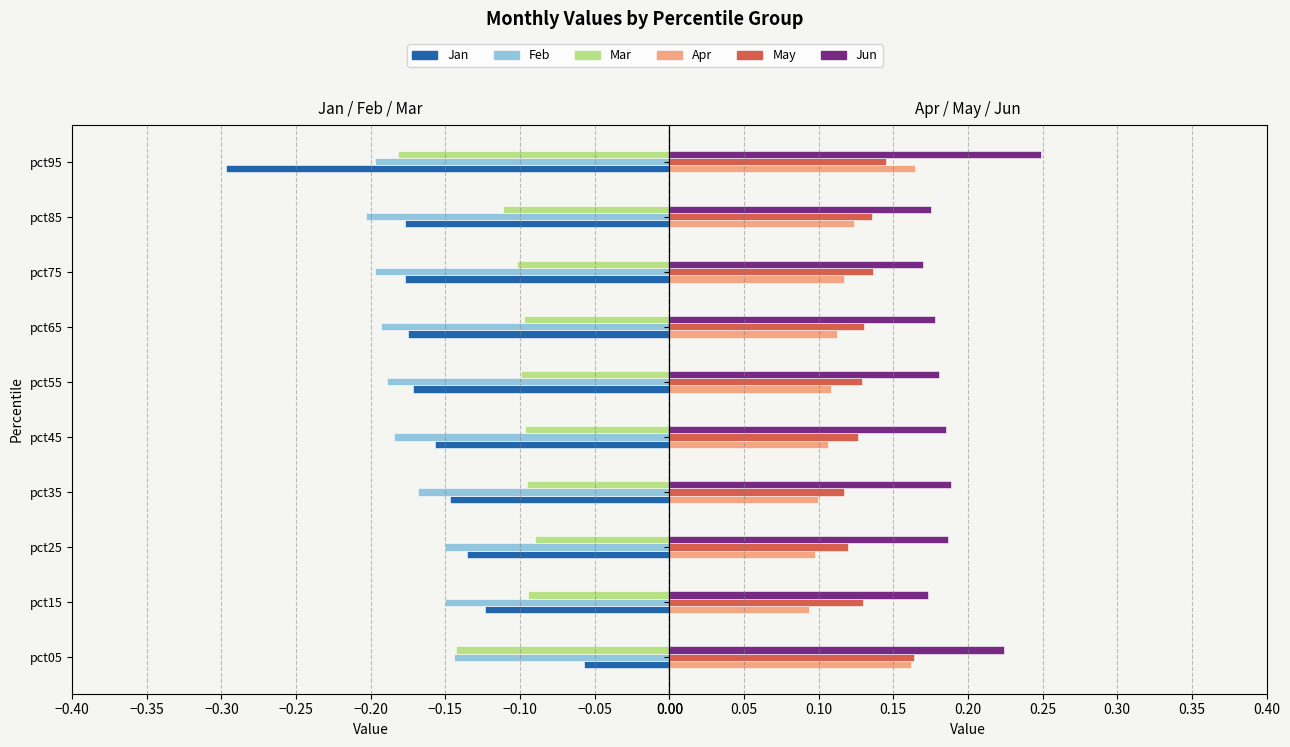

What is the average value of the Apr series?

0.1